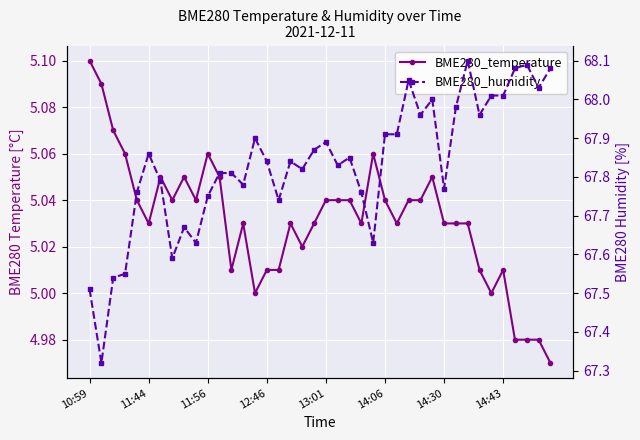

What is the average value of the BME280_temperature series?

5.0